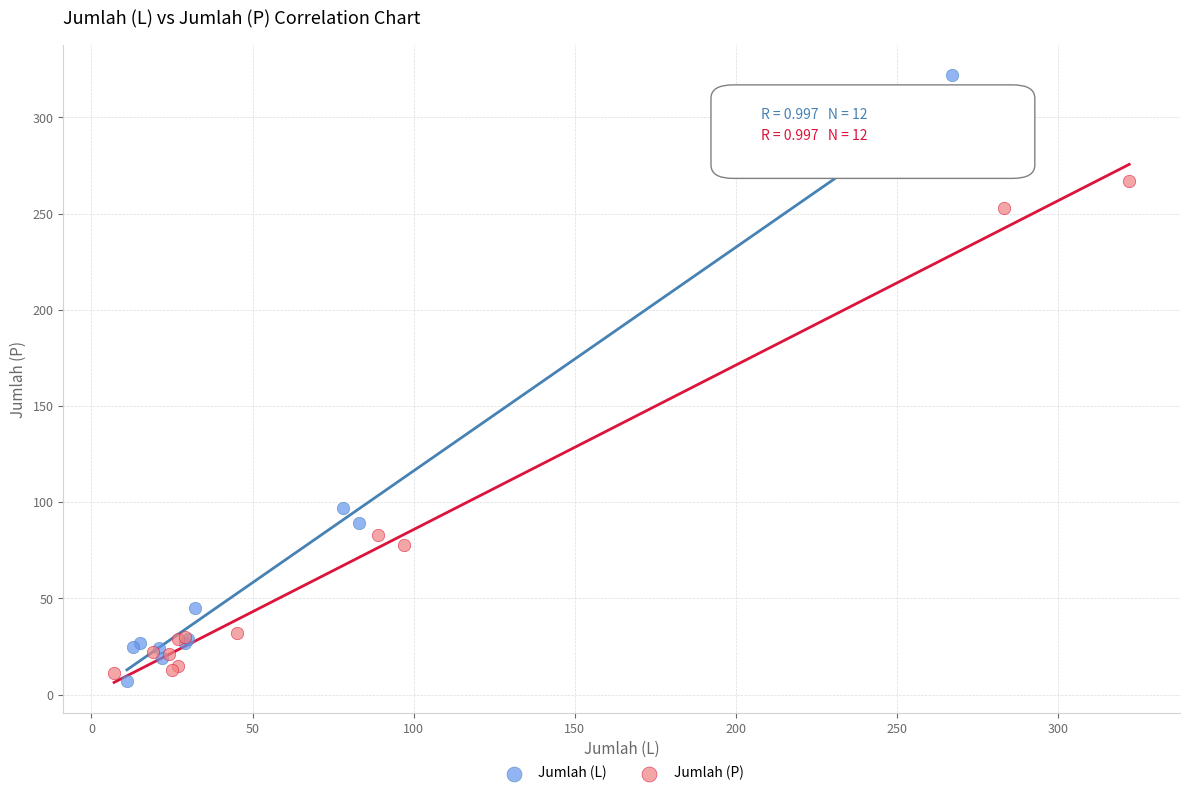

Which series reaches the maximum Y coordinate?

Jumlah (L)